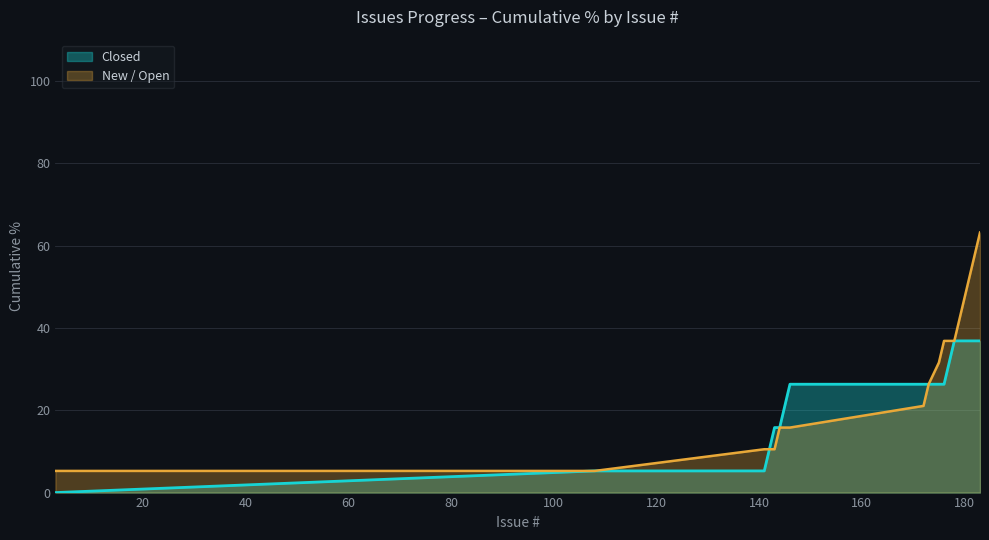

List the series in order of their peak value, highest first.

New / Open, Closed